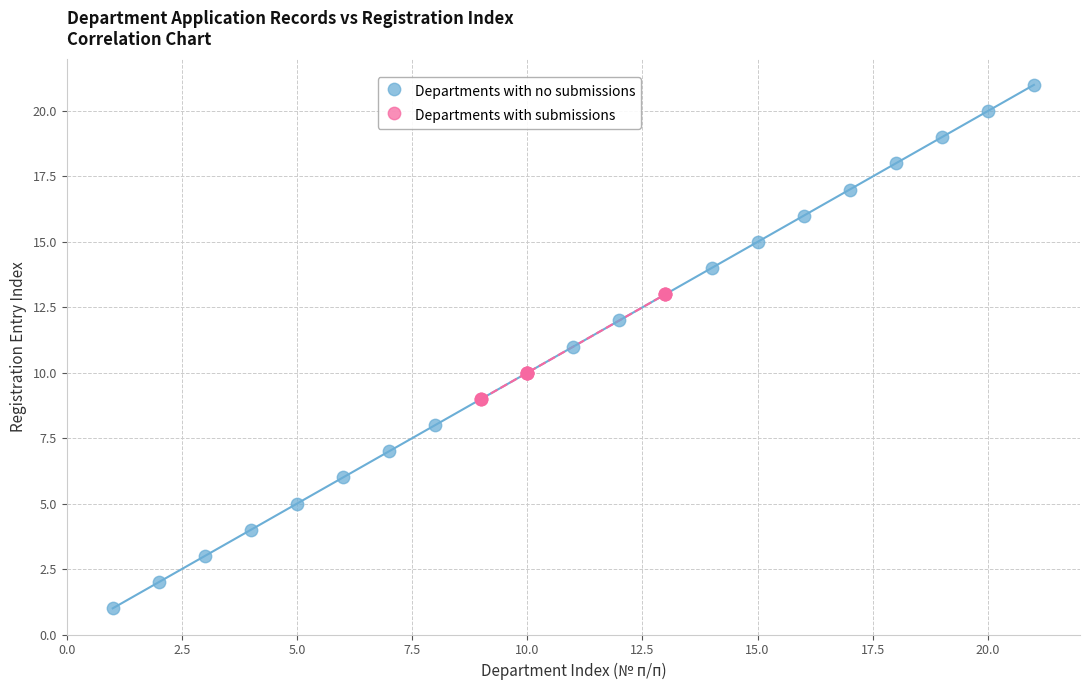

What are all the series names shown in the legend?

Departments with no submissions, Departments with submissions